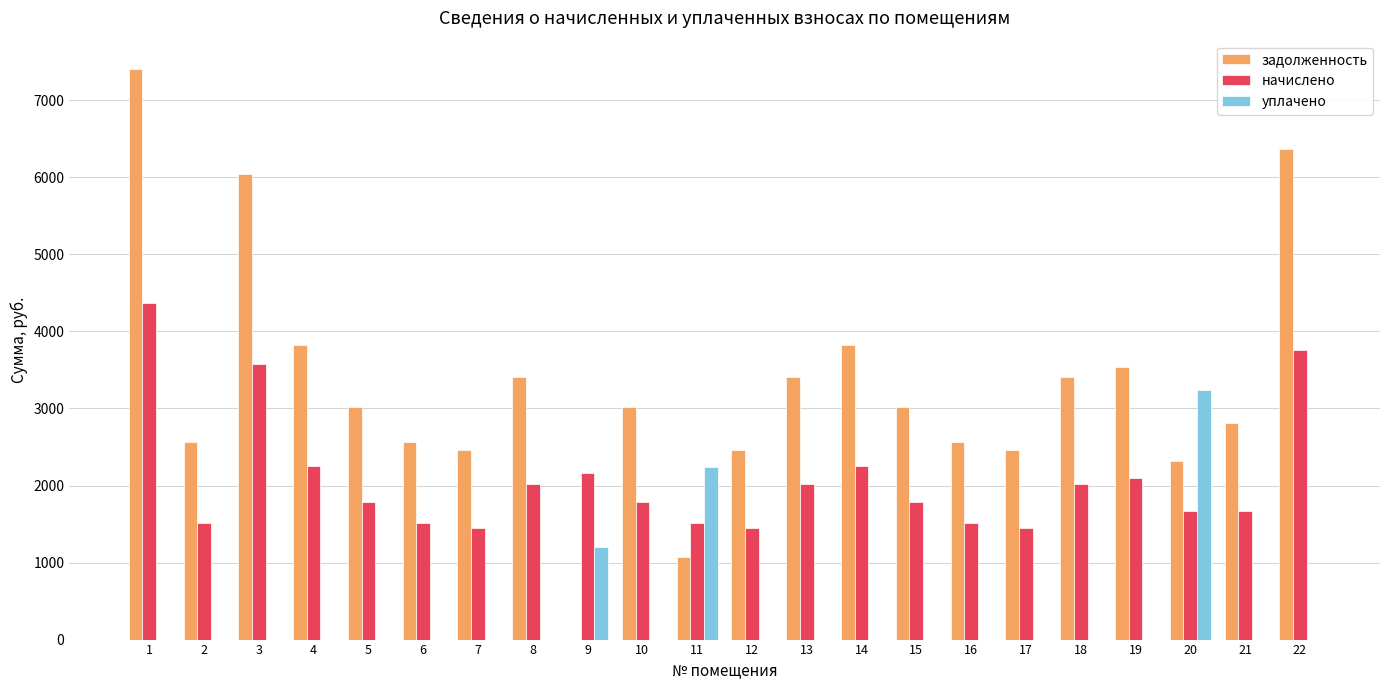

How many data points in задолженность are above 3015?

12